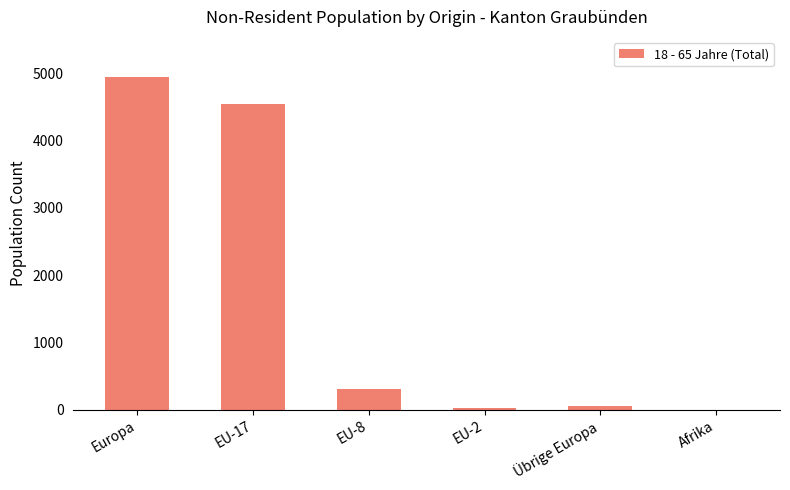

The value at EU-17 is 2944. True or false?

False